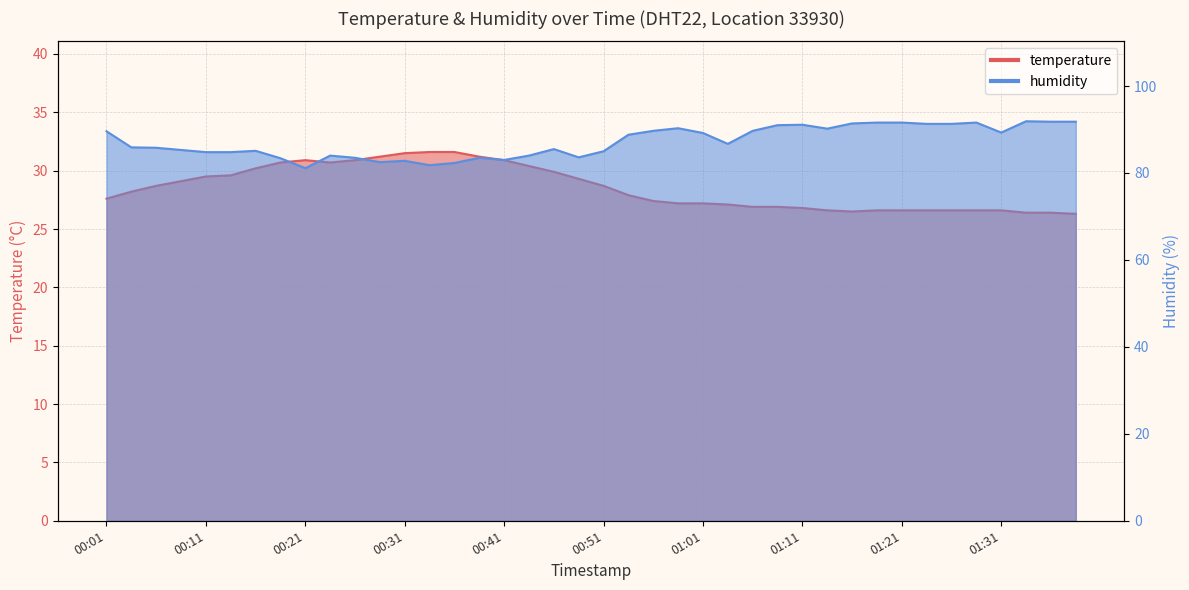

True or false: temperature and humidity cross at least once.

False